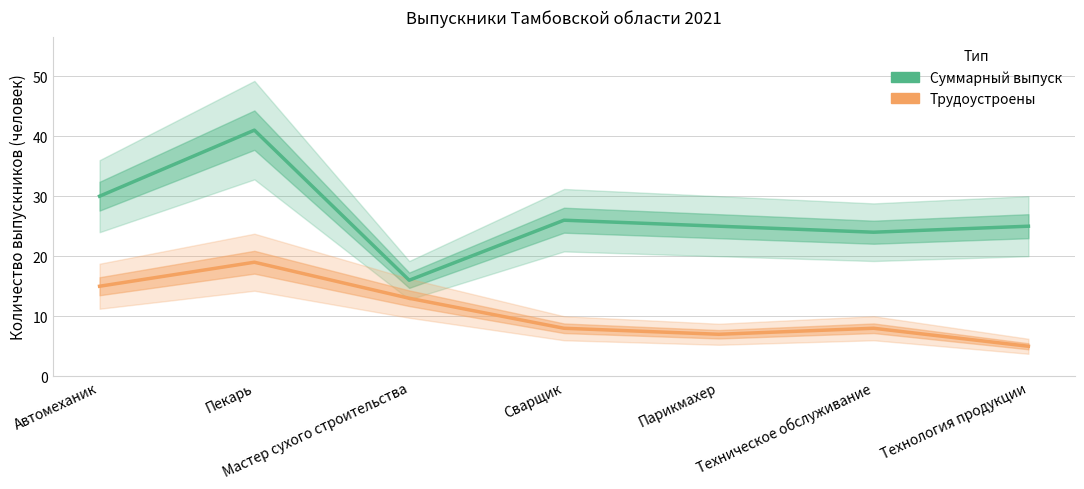

Where is the first local maximum for Суммарный выпуск?

Пекарь